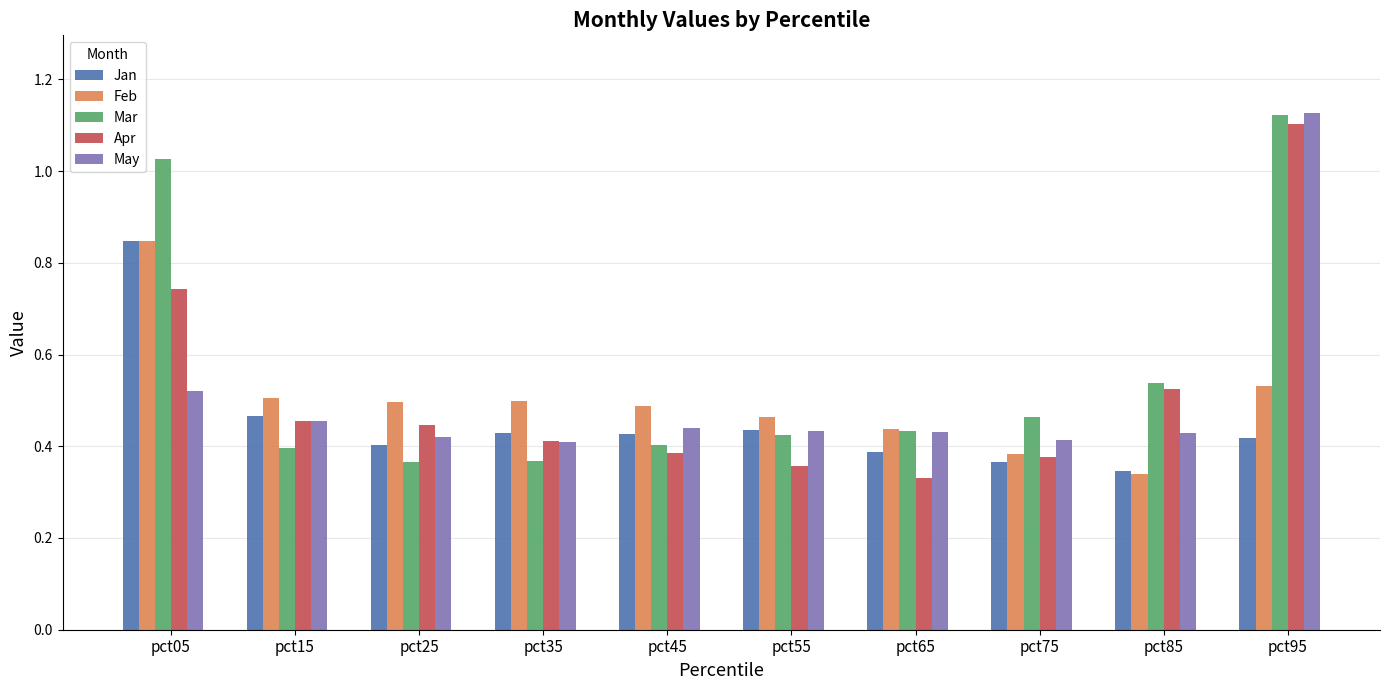

What is the sum of all Jan values?

4.5